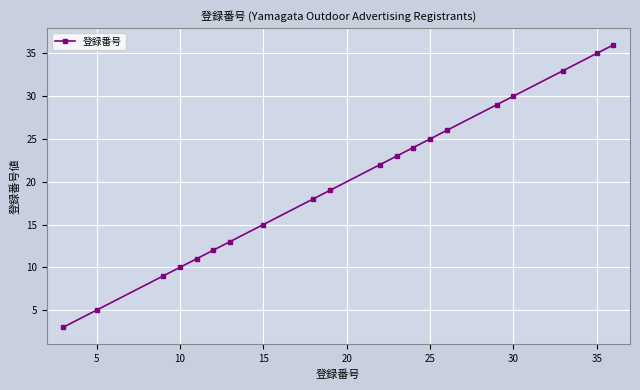

Is this an area chart (filled region under the line)?

No